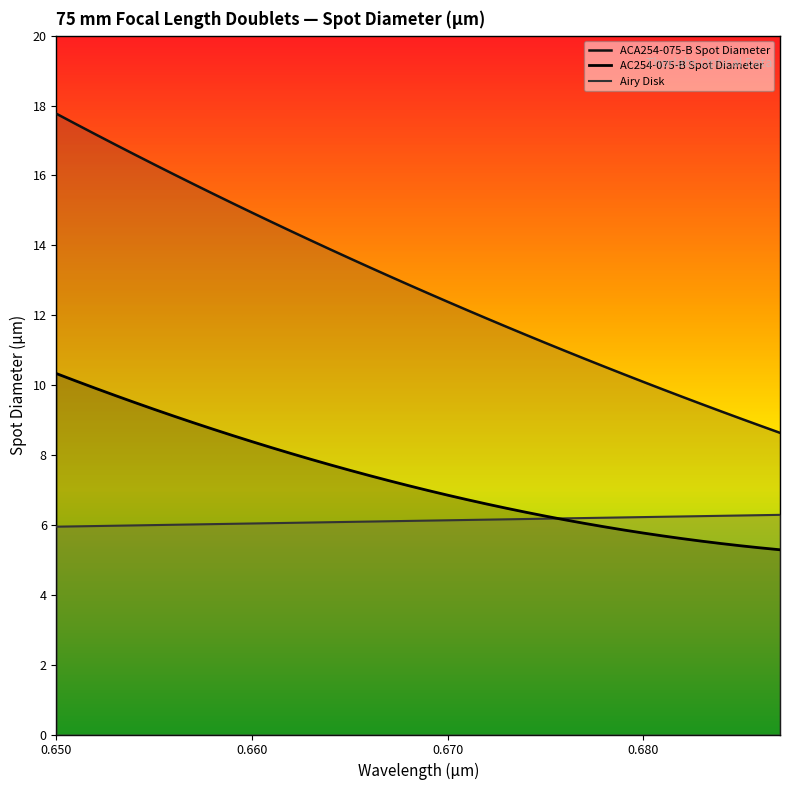

List the labels in order of Airy Disk value, largest first.

0.687, 0.686, 0.685, 0.684, 0.683, 0.682, 0.681, 0.68, 0.679, 0.678, 0.677, 0.676, 0.675, 0.674, 0.673, 0.672, 0.671, 0.67, 0.669, 0.668, 0.667, 0.666, 0.665, 0.664, 0.663, 0.662, 0.661, 0.66, 0.659, 0.658, 0.657, 0.656, 0.655, 0.654, 0.653, 0.652, 0.651, 0.65